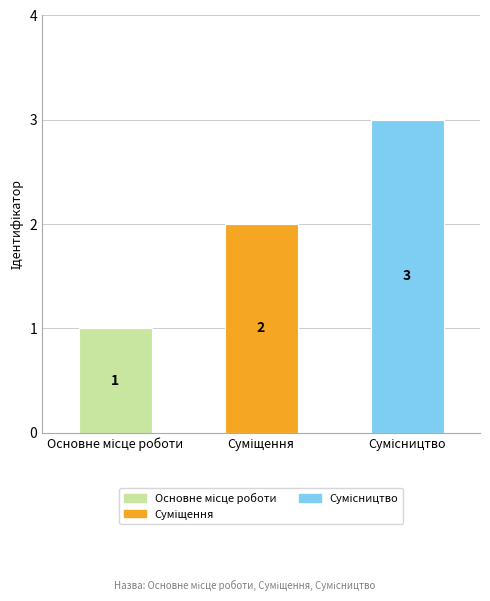

The value of Сумісництво at Основне місце роботи is 0. True or false?

True